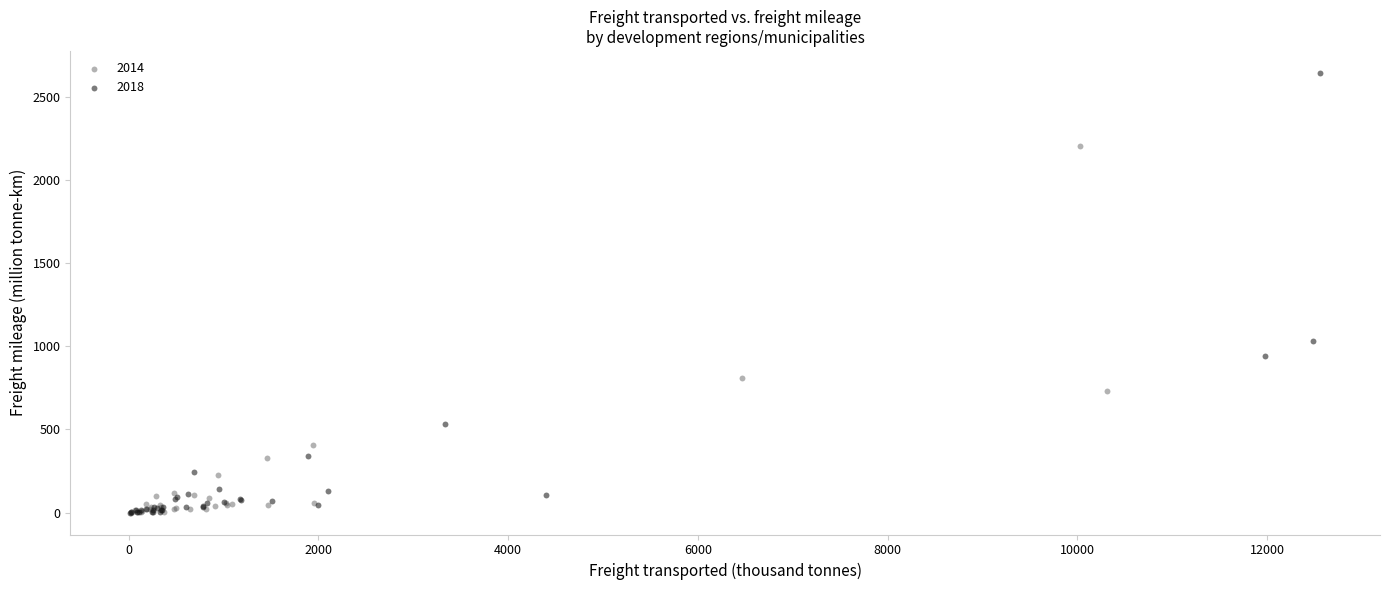

Which series has the largest Y range (max minus min)?

2018